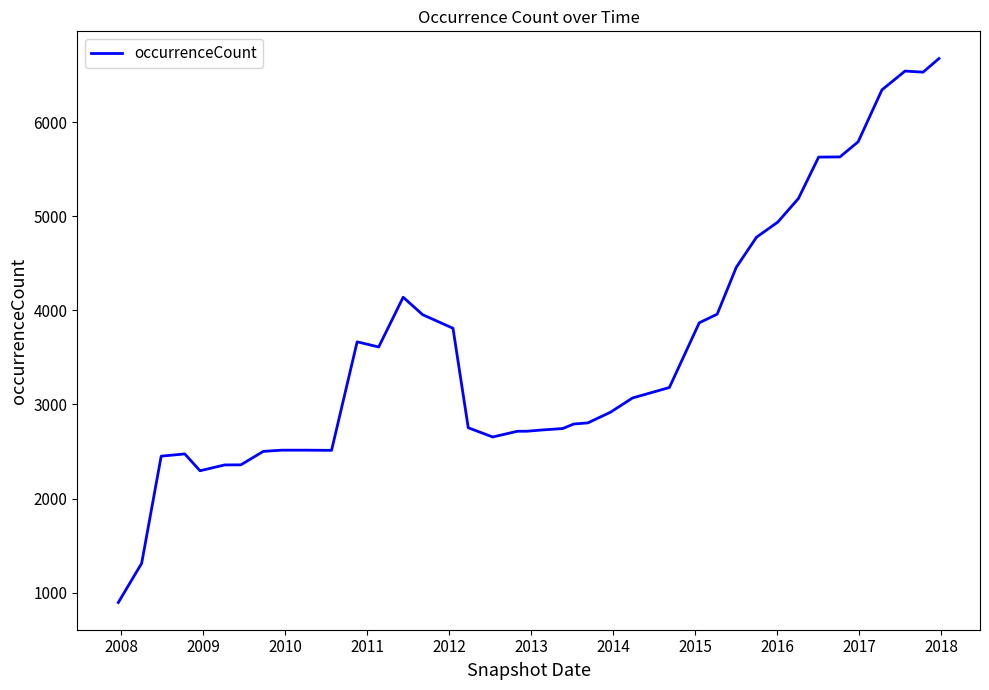

What is the difference between the maximum and minimum values?

5784